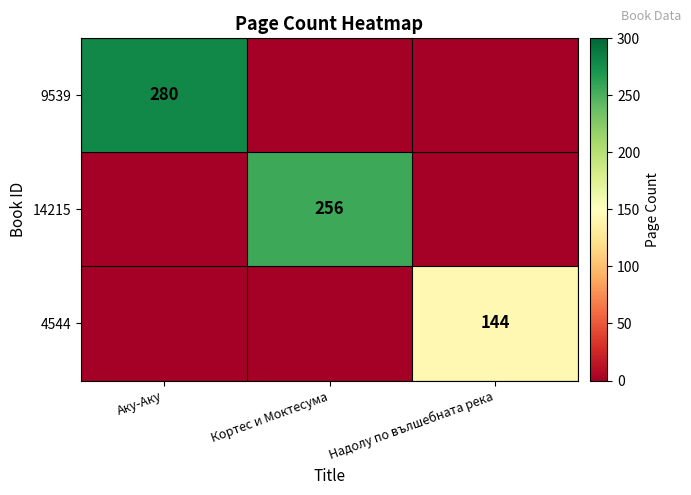

Which label corresponds to the smallest value in the chart?

Кортес и Моктесума